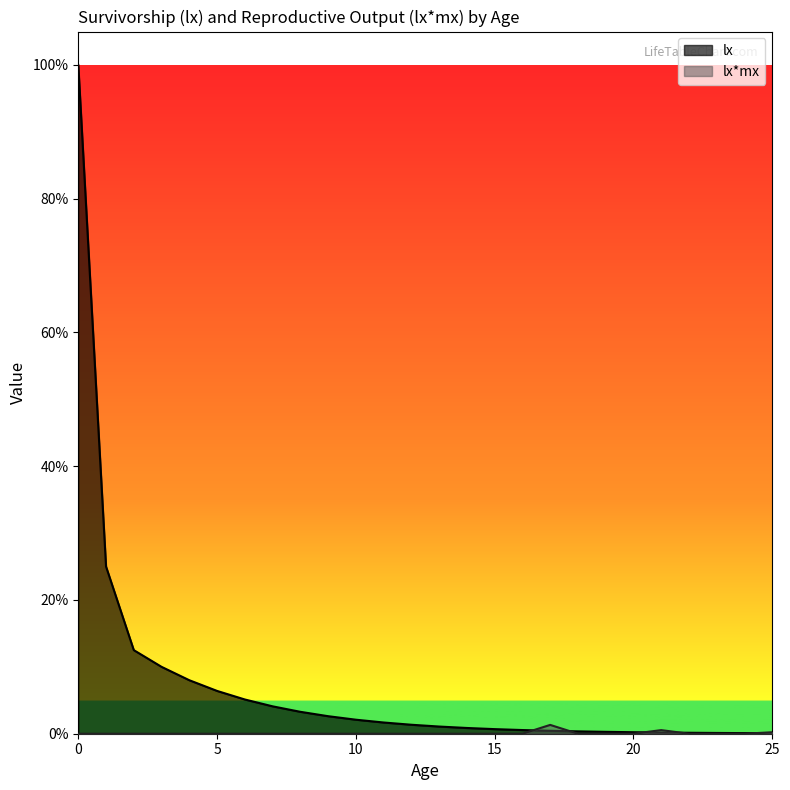

Which series has the largest total across all categories?

lx